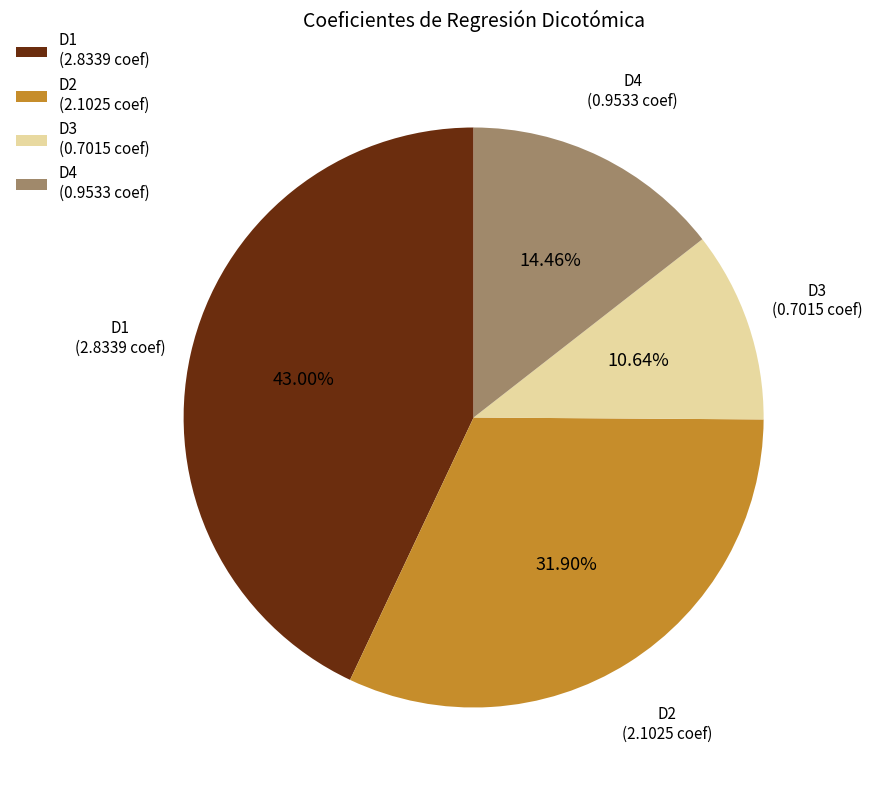

Does D2 (2.1025 coef) account for over 50% of the chart?

No